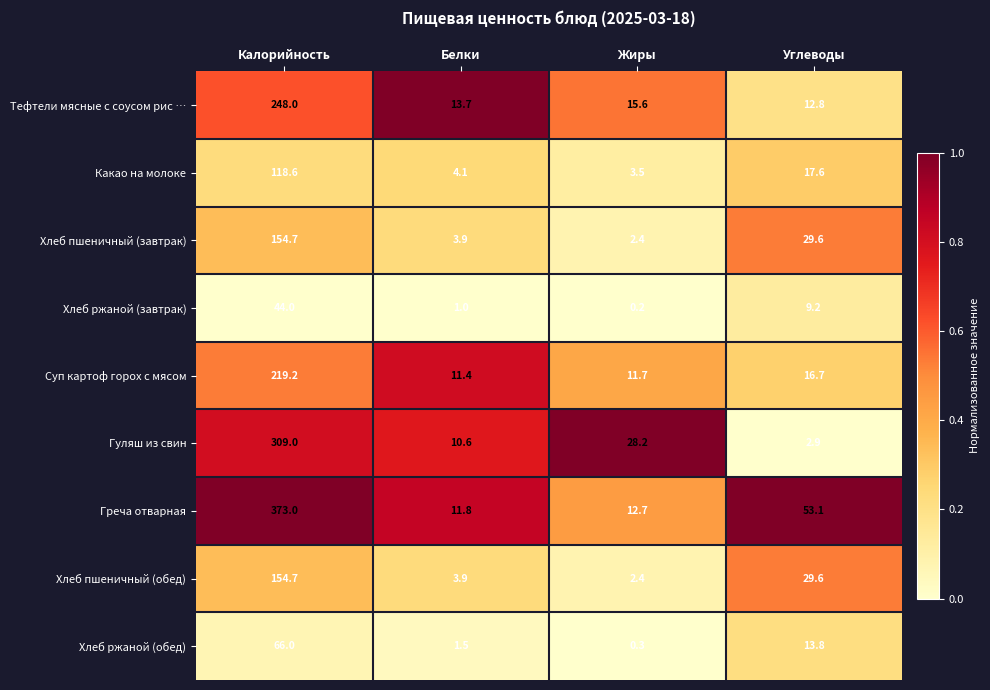

Which series has the largest total across all categories?

Греча отварная